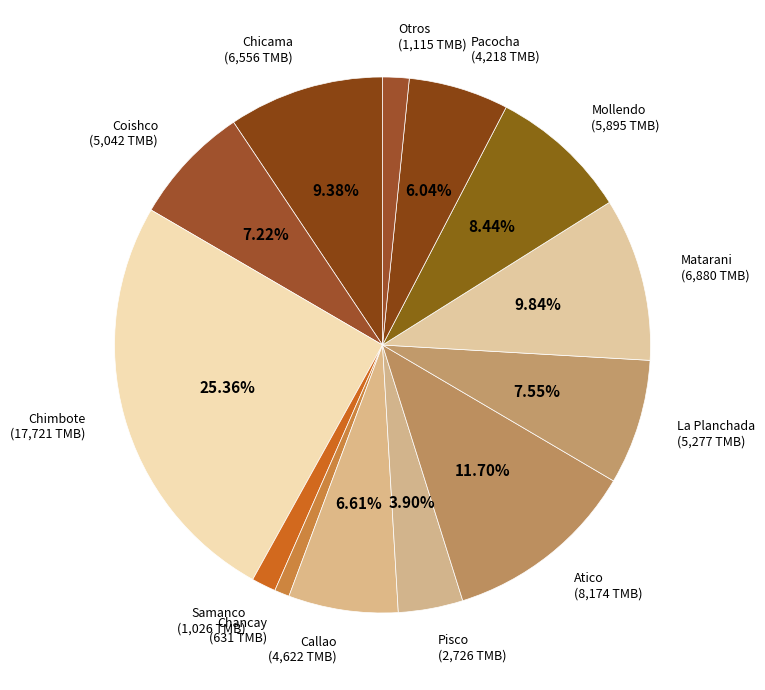

What is the largest slice in the pie chart?

Chimbote